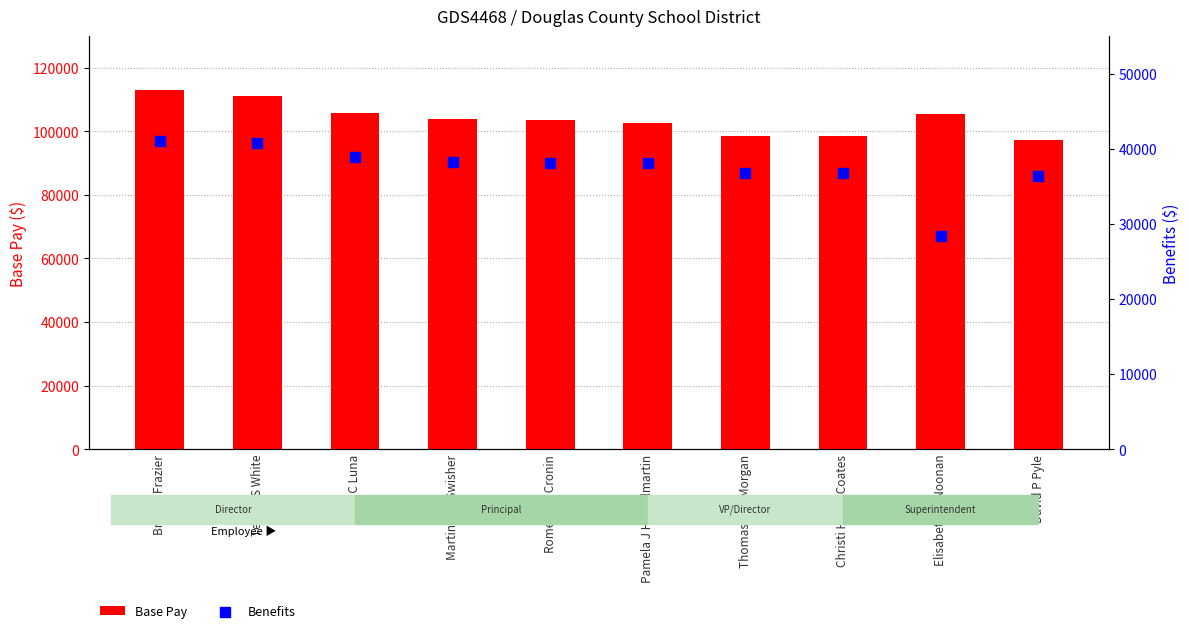

At which category is the sum across all series the highest?

Brian S Frazier